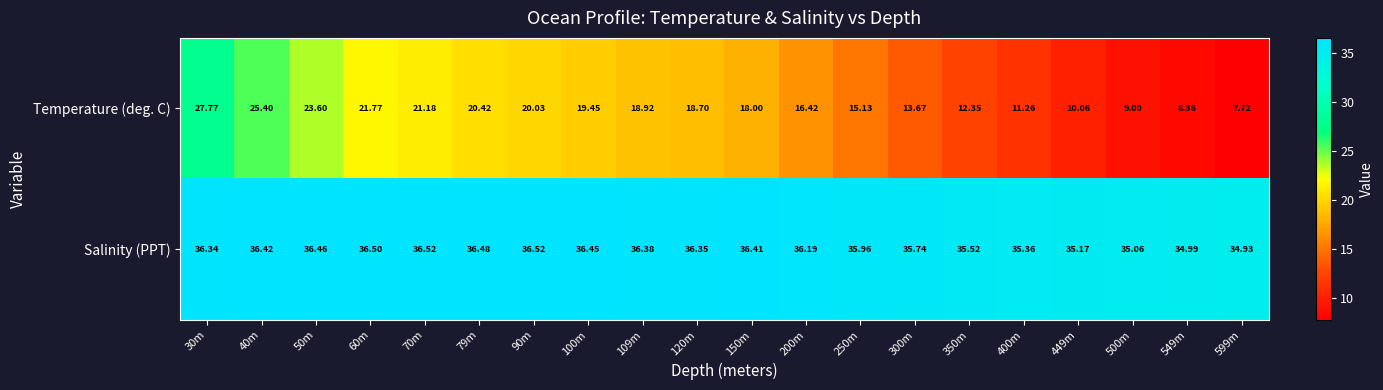

At which category is the sum across all series the highest?

30m